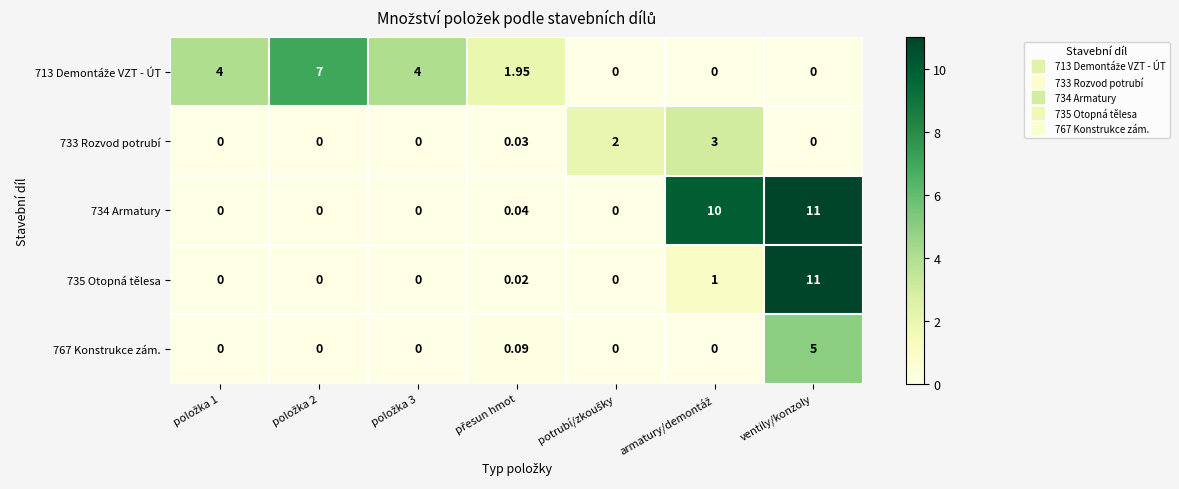

How many positive values does the 733 Rozvod potrubí series have?

3